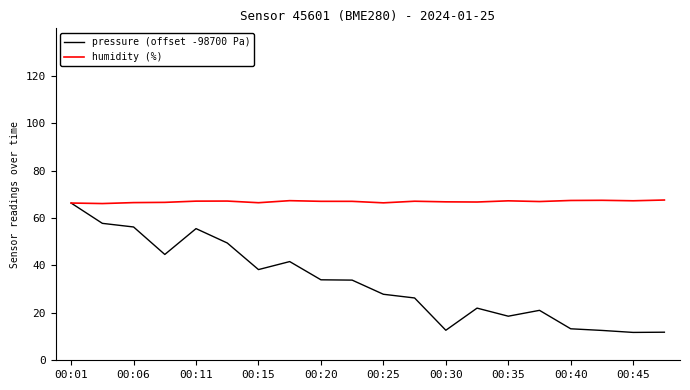

Which series has the widest spread of values?

pressure (offset -98700 Pa)